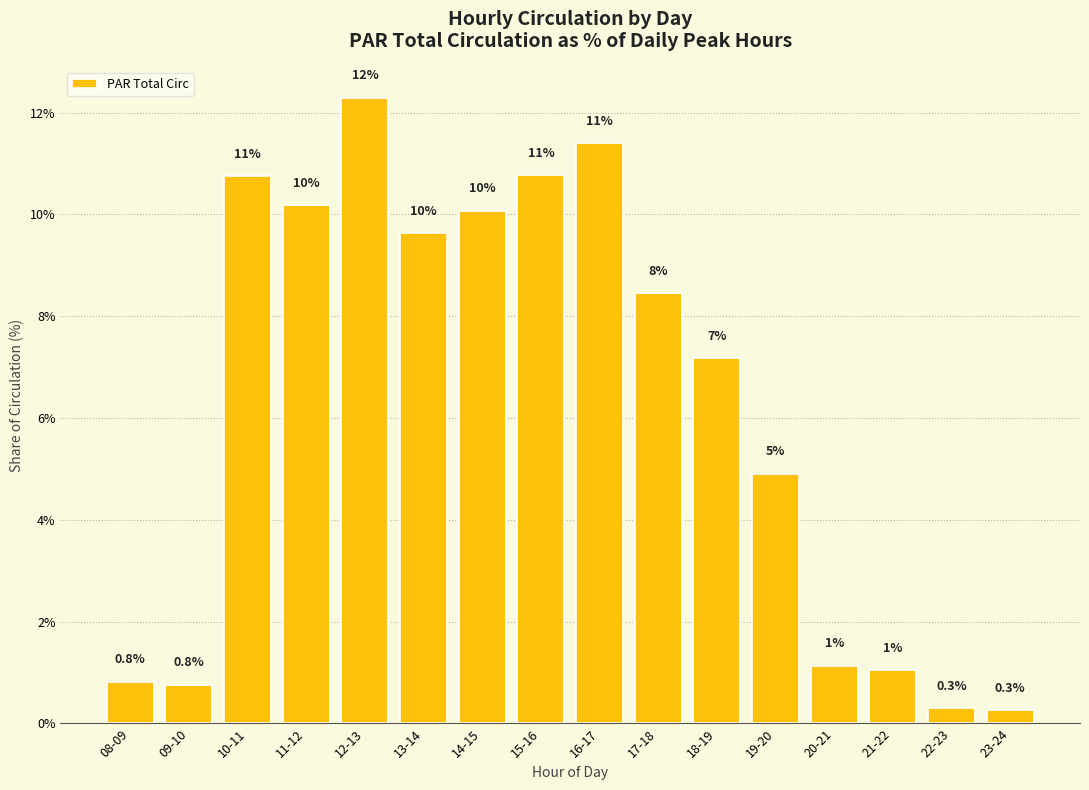

The chart shows a value of 19.8 at 12-13. True or false?

False